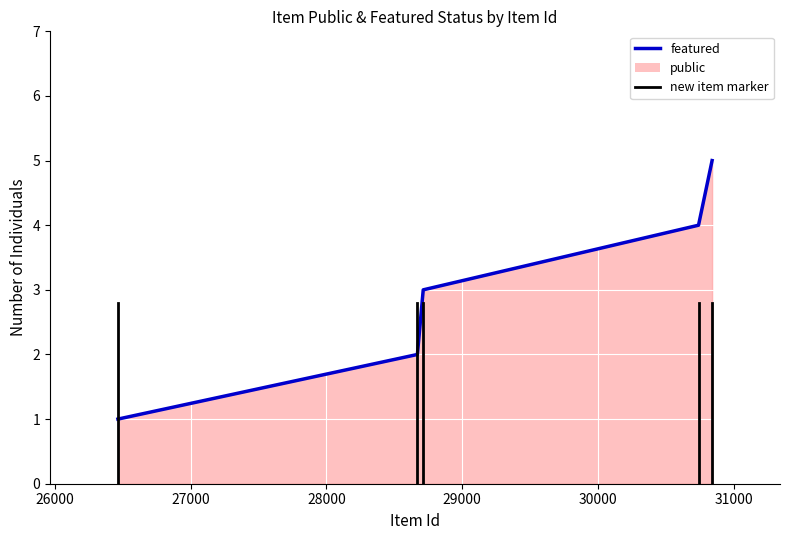

What is the difference between the values at 29000 and 27000?

2